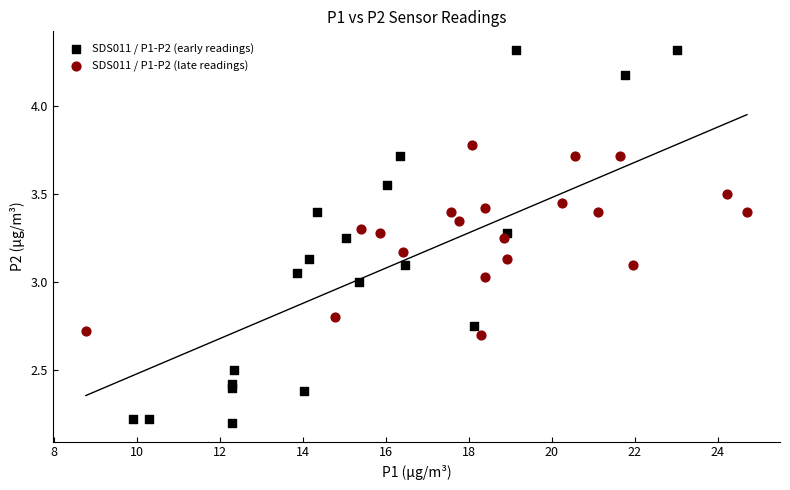

Which series reaches the maximum Y coordinate?

SDS011 / P1-P2 (early readings)